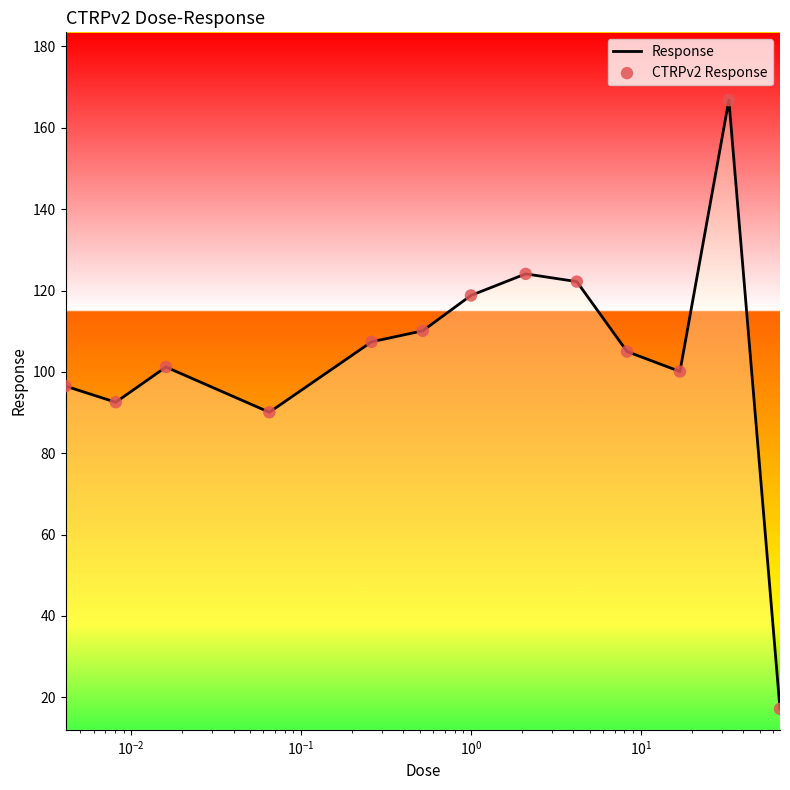

What is the difference between the maximum and minimum values?

149.6